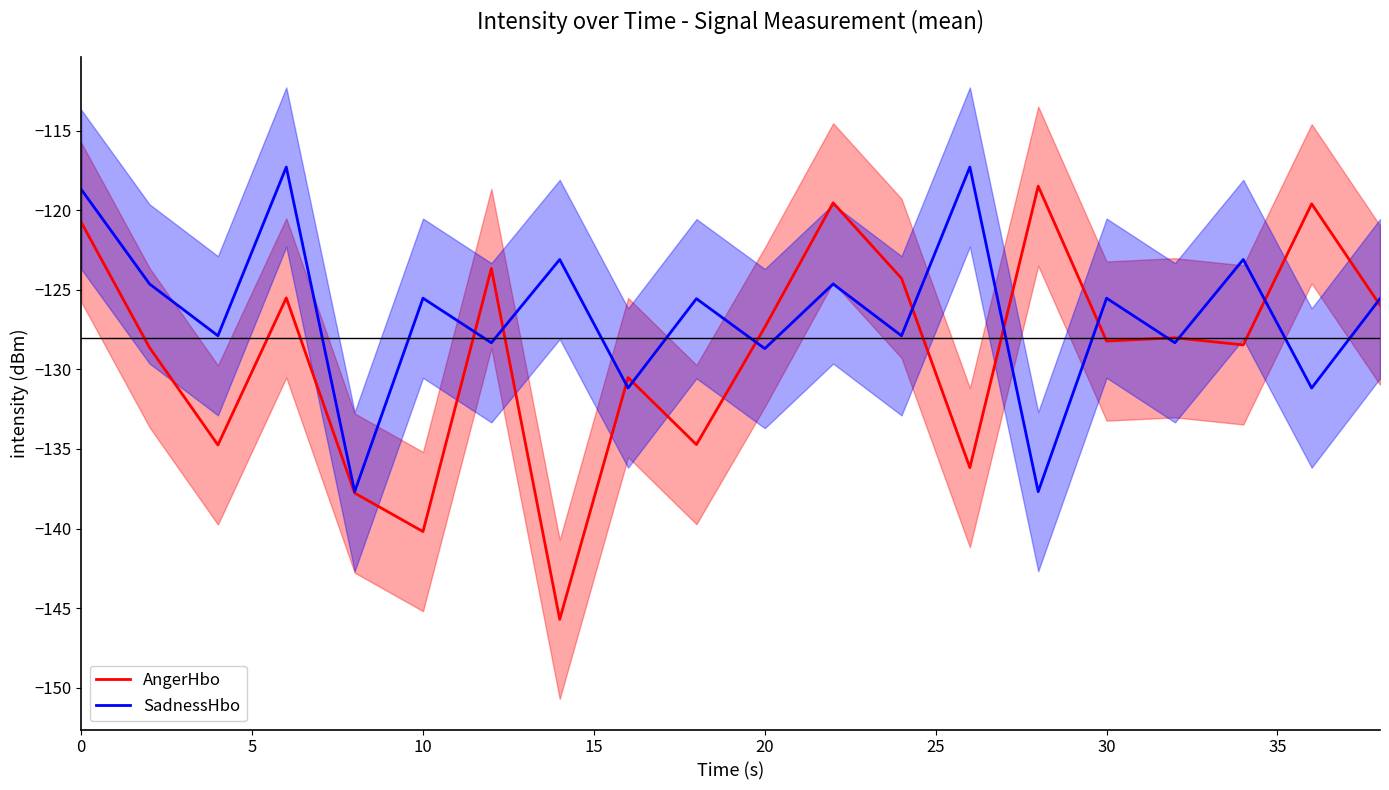

What are all the series names shown in the legend?

AngerHbo, SadnessHbo